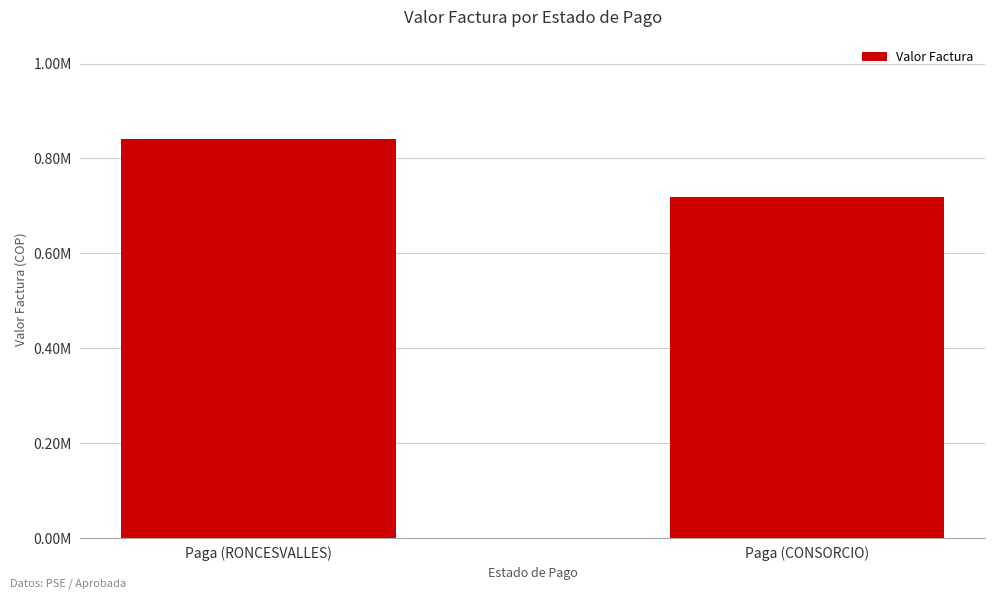

Reading right to left, what are all the values shown in this chart?

Paga (CONSORCIO)=718835	Paga (RONCESVALLES)=840182